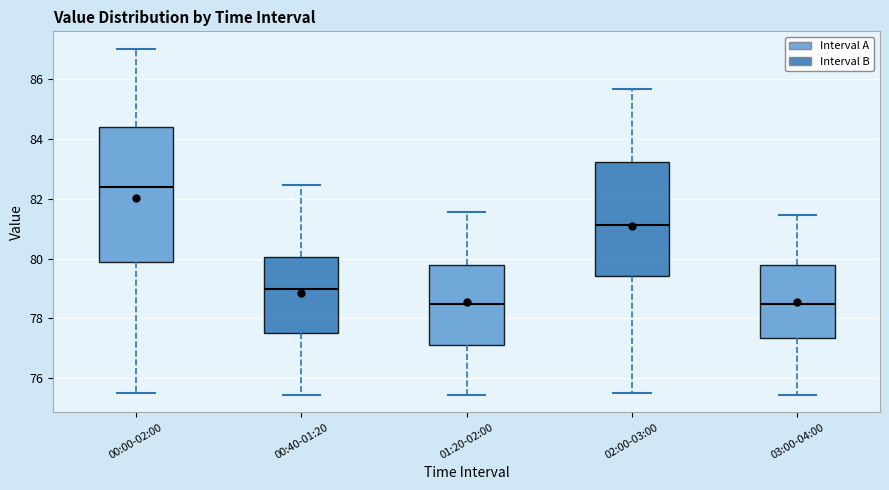

Reading left to right, transcribe this box plot: for each box, give where its median line is, the range the box spans, and where its two whiskers end, as read against the y-axis. The values are not printed on the chart, so give them approximately, as read against the axis.

00:00-02:00: median 82.4, box 79.8 to 84.4, whiskers 75.6 to 87.0
00:40-01:20: median 79.0, box 77.6 to 80.0, whiskers 75.4 to 82.4
01:20-02:00: median 78.4, box 77.2 to 79.8, whiskers 75.4 to 81.6
02:00-03:00: median 81.2, box 79.4 to 83.2, whiskers 75.6 to 85.6
03:00-04:00: median 78.4, box 77.4 to 79.8, whiskers 75.4 to 81.4